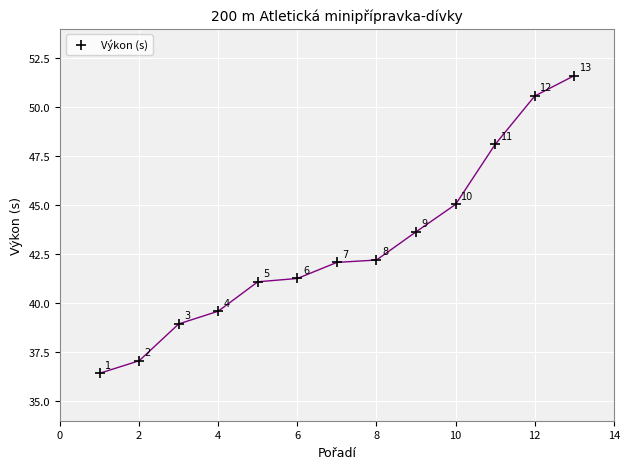

What is the range of Y values (max minus min)?

15.2